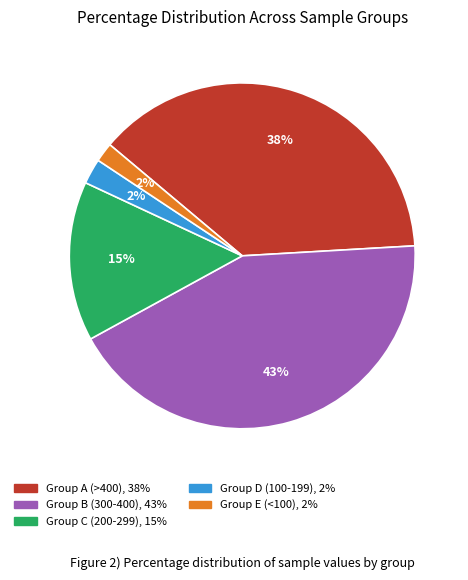

Does any single category account for the majority?

No